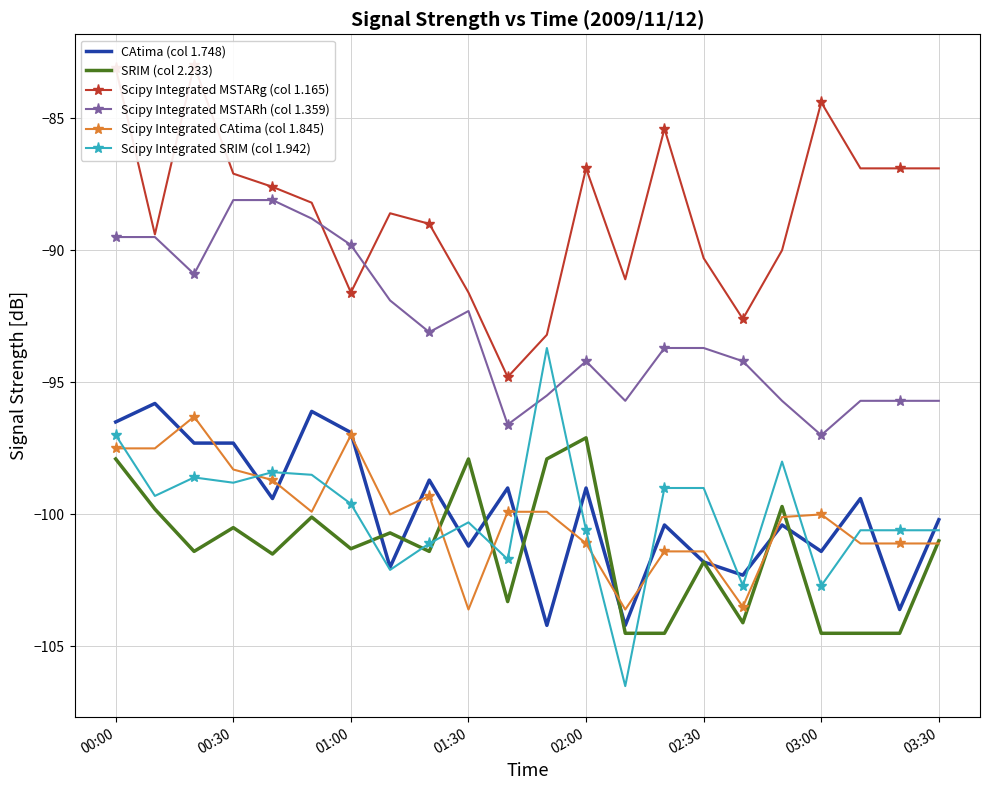

List the series in order of their peak value, lowest first.

SRIM (col 2.233), Scipy Integrated CAtima (col 1.845), CAtima (col 1.748), Scipy Integrated SRIM (col 1.942), Scipy Integrated MSTARh (col 1.359), Scipy Integrated MSTARg (col 1.165)